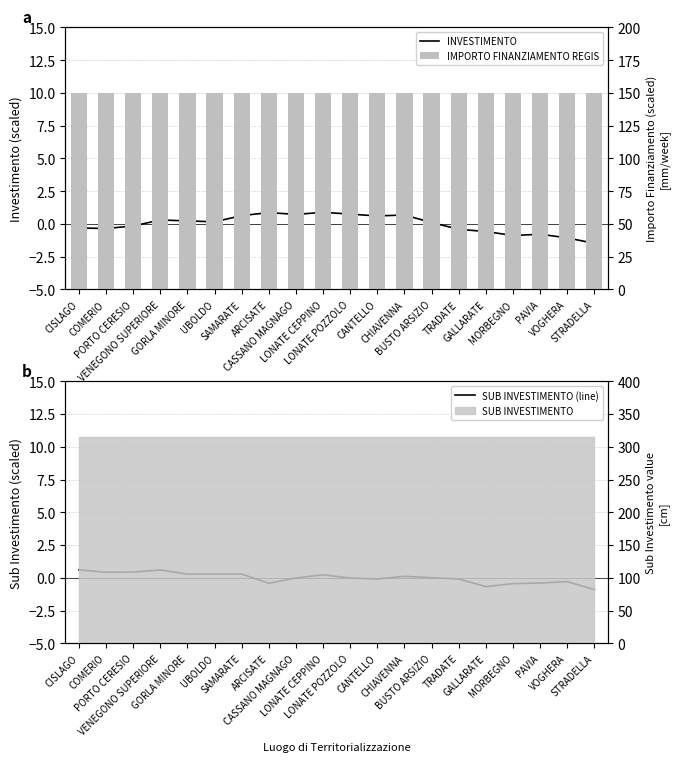

The value of SUB INVESTIMENTO (line) at CASSANO MAGNAGO is -0.0. True or false?

False